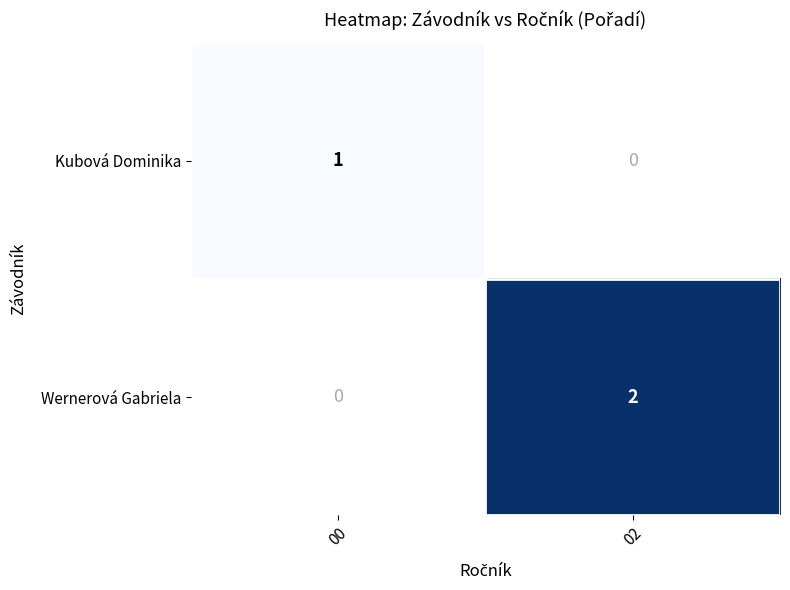

True or false: Kubová Dominika has a value of 1 at 00.

True